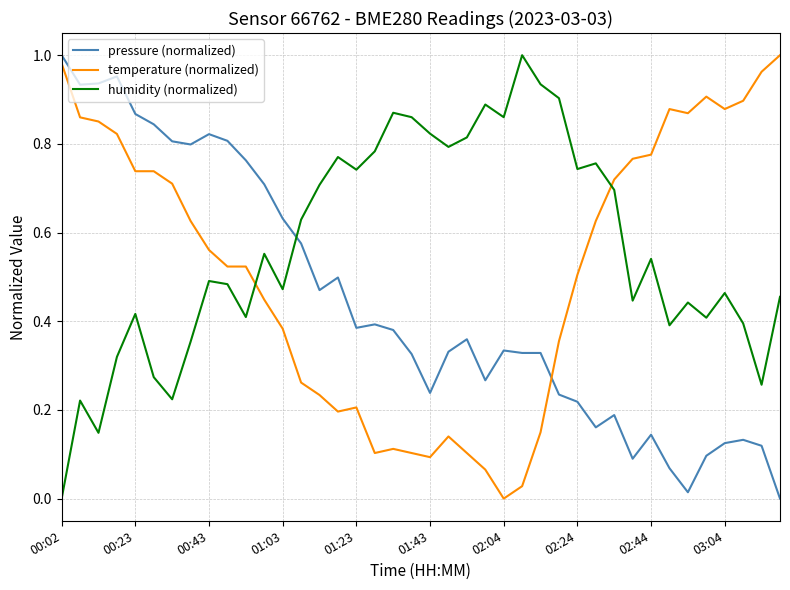

Which series has the largest total across all categories?

humidity (normalized)